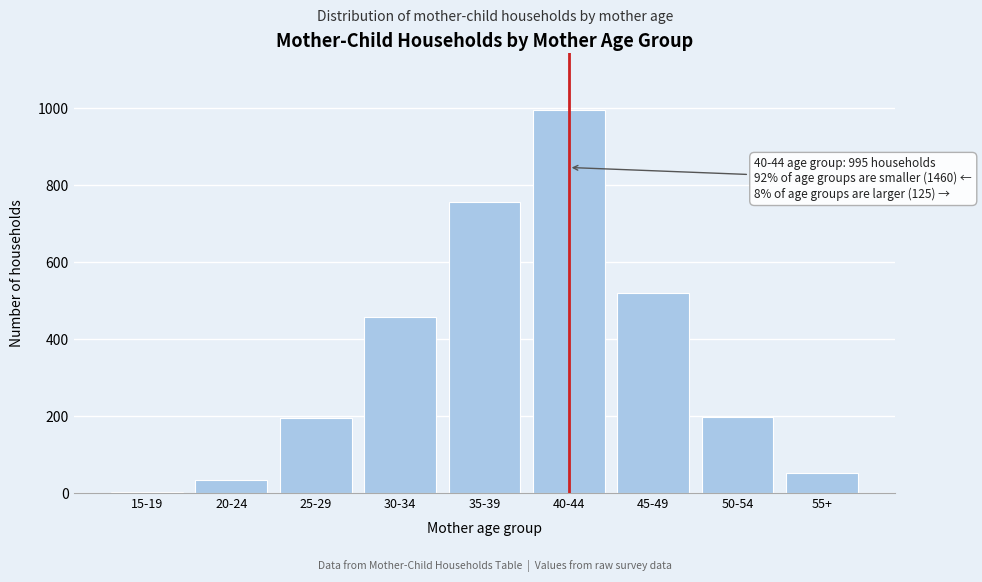

Is it true that the value at 30-34 is 769?

False